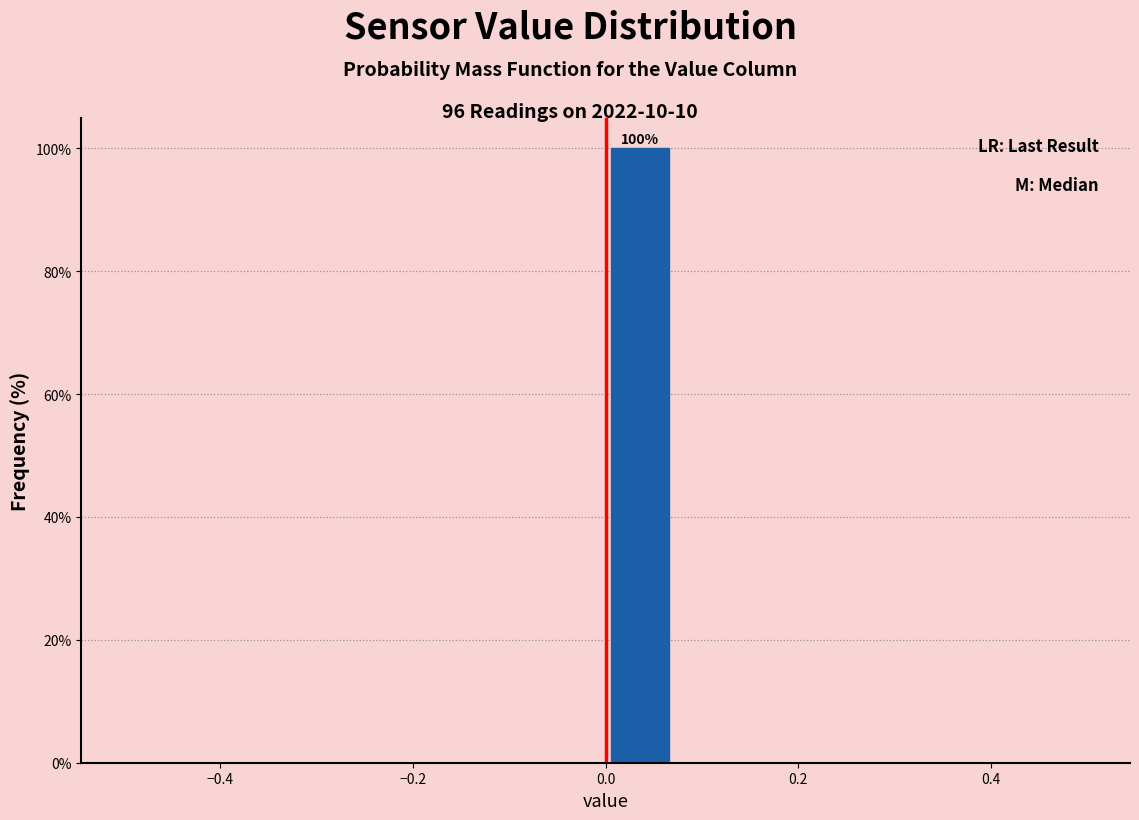

Around what value on the x-axis is the tallest bar? Give the approximate position of its centre, as read against the axis.

0.04